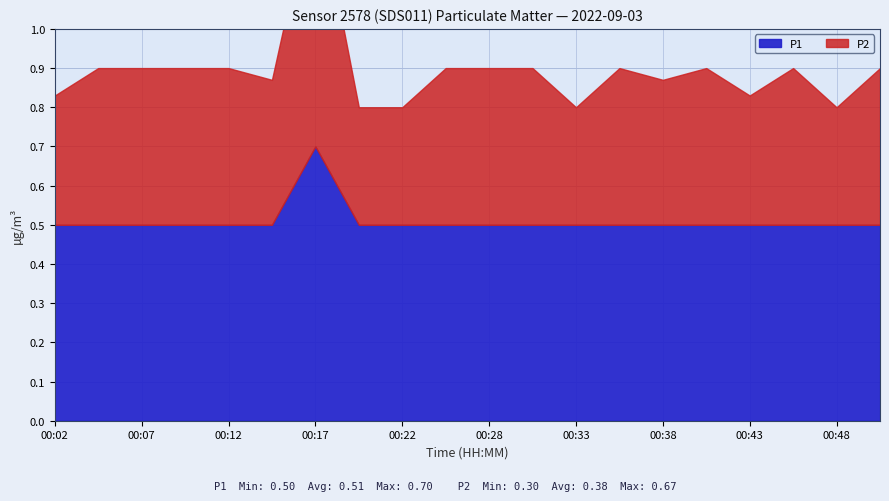

True or false: P1 and P2 intersect in this chart.

False